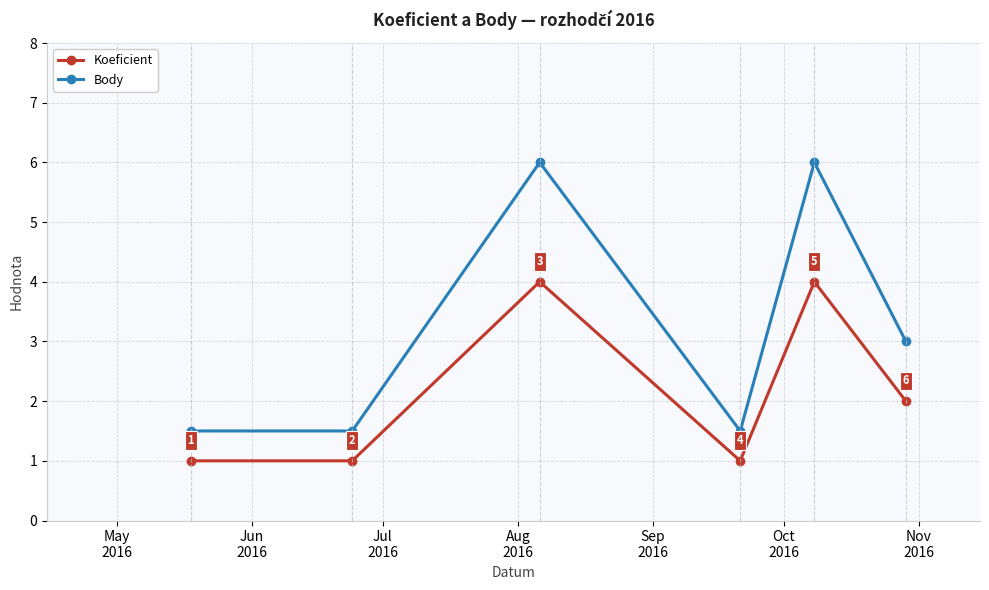

Which series has the widest spread of values?

Body